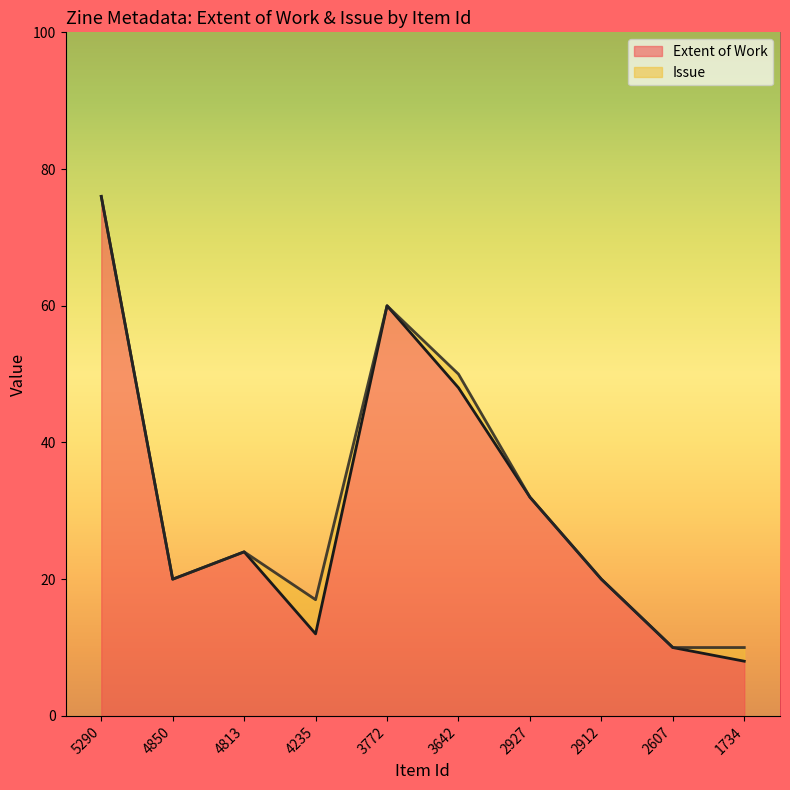

What is the ratio of the value at 3642 to the value at 3772?

0.8